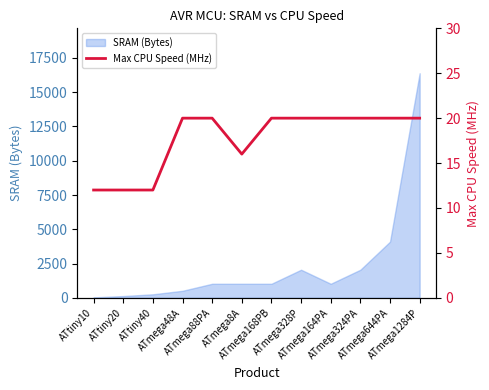

What is the highest value of the SRAM (Bytes) series?

16384